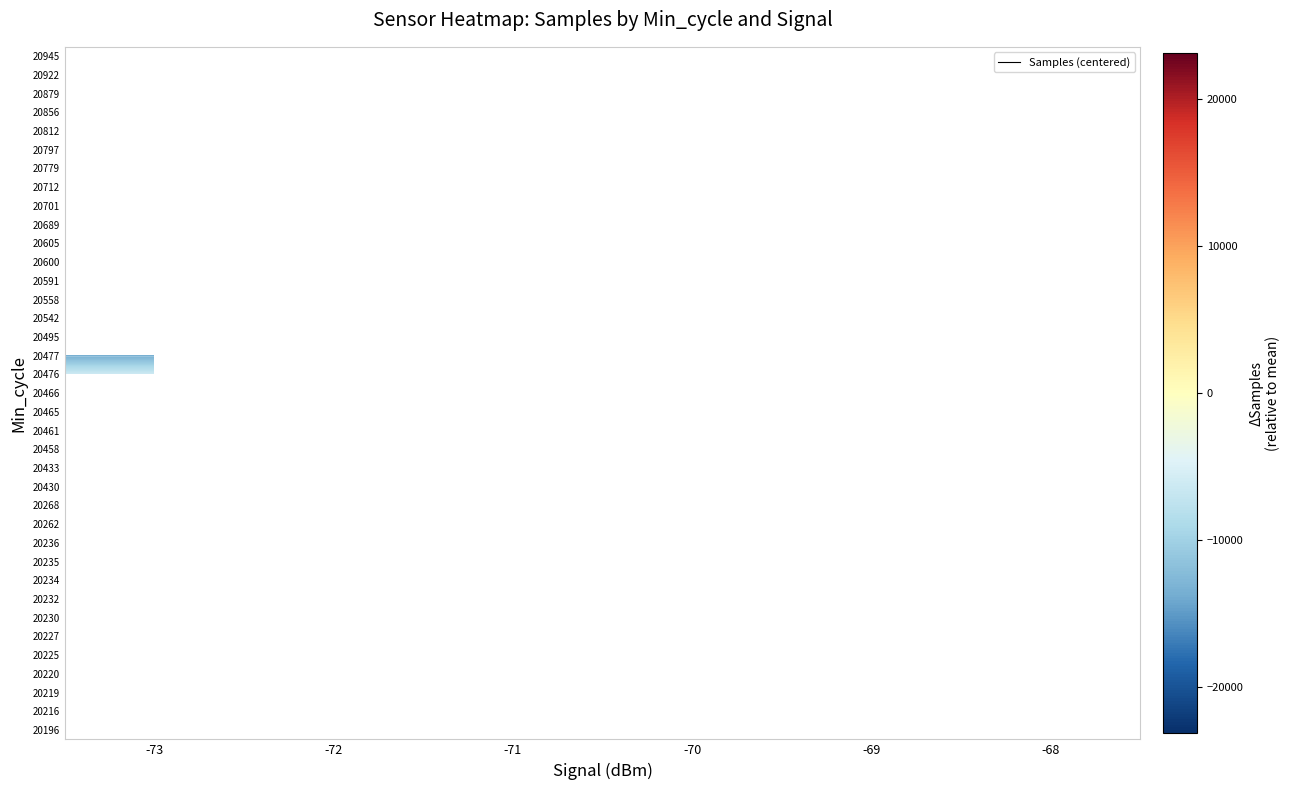

Count the number of data series in this chart.

37